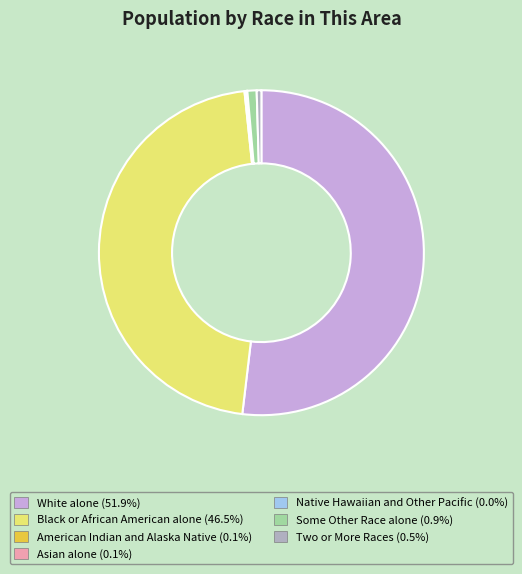

Which has a higher value, Black or African American alone or Some Other Race alone?

Black or African American alone